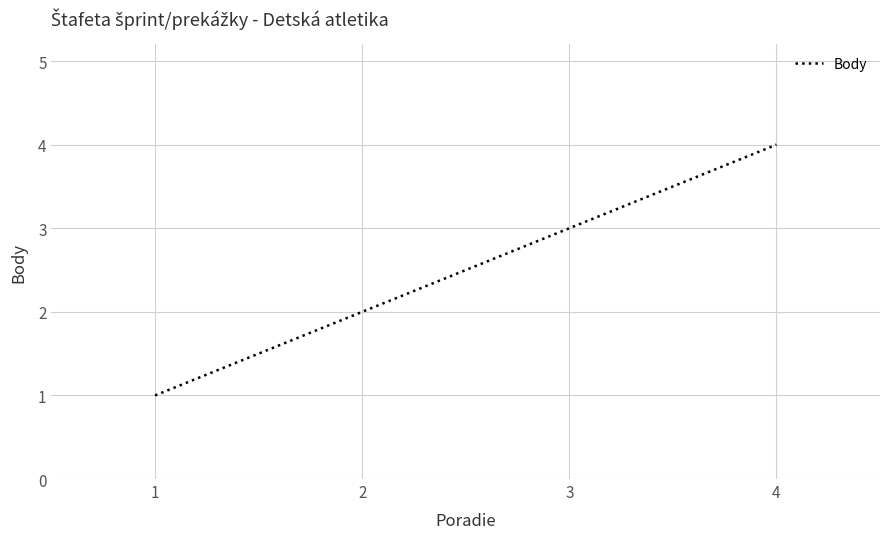

The value at 1 is 1. True or false?

True